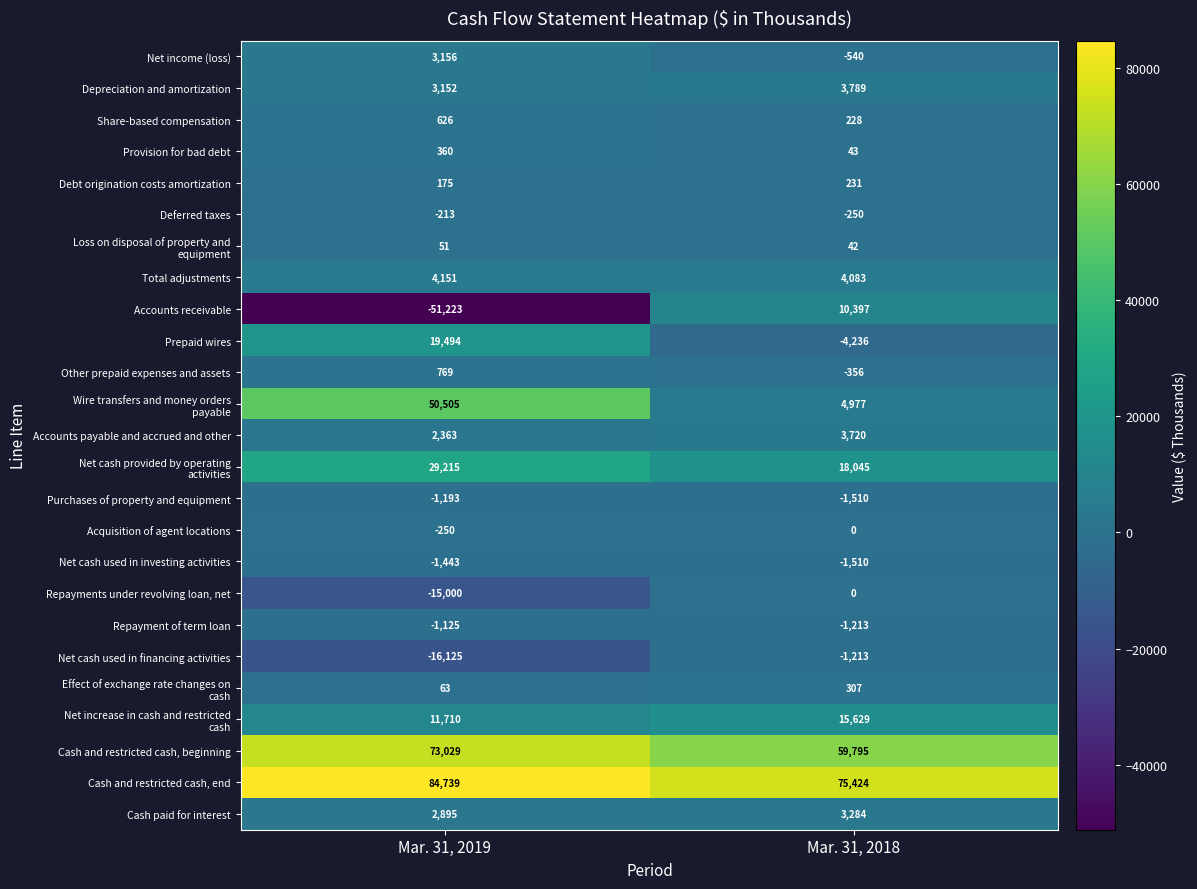

The Acquisition of agent locations series shows -95 at Mar. 31, 2018. True or false?

False